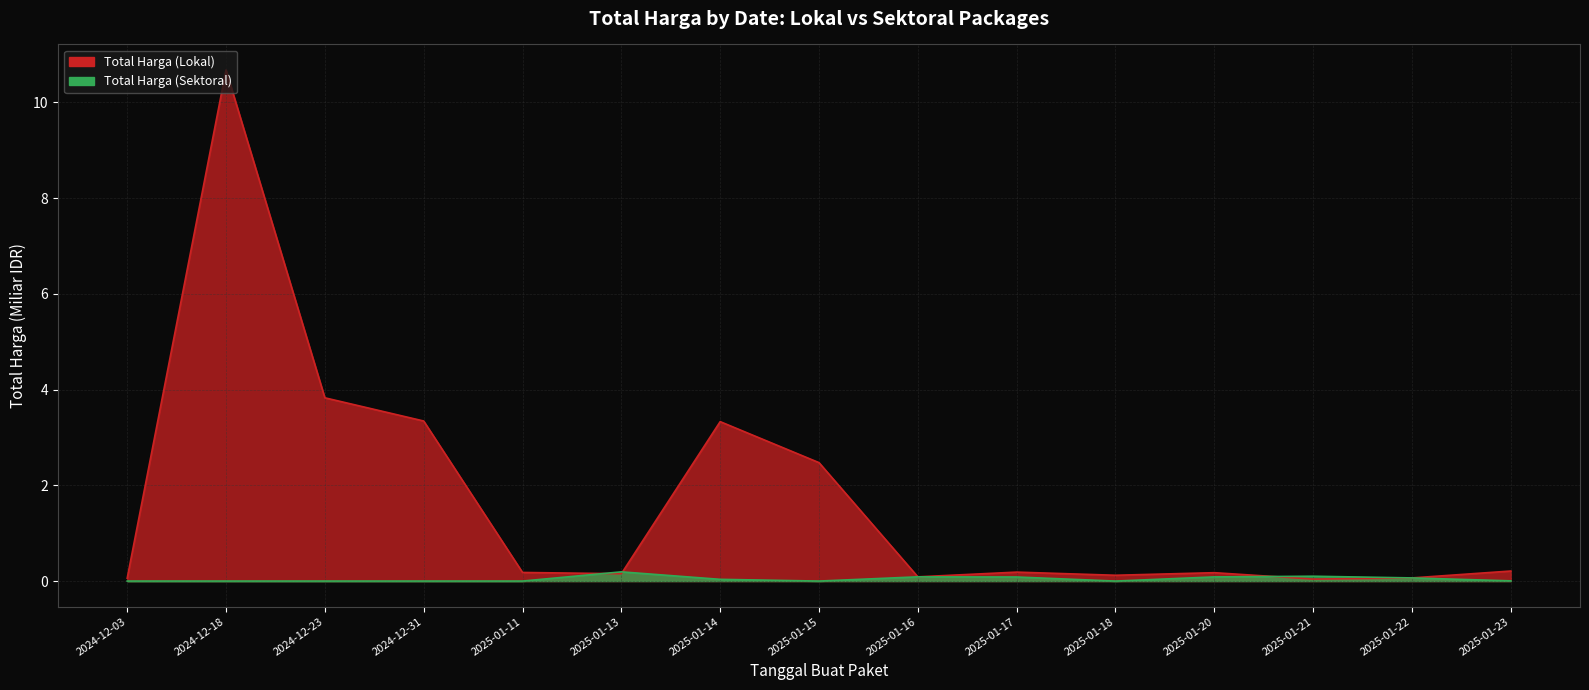

What is the value of the Total Harga (Lokal) point at the 3rd from the left?

3.8